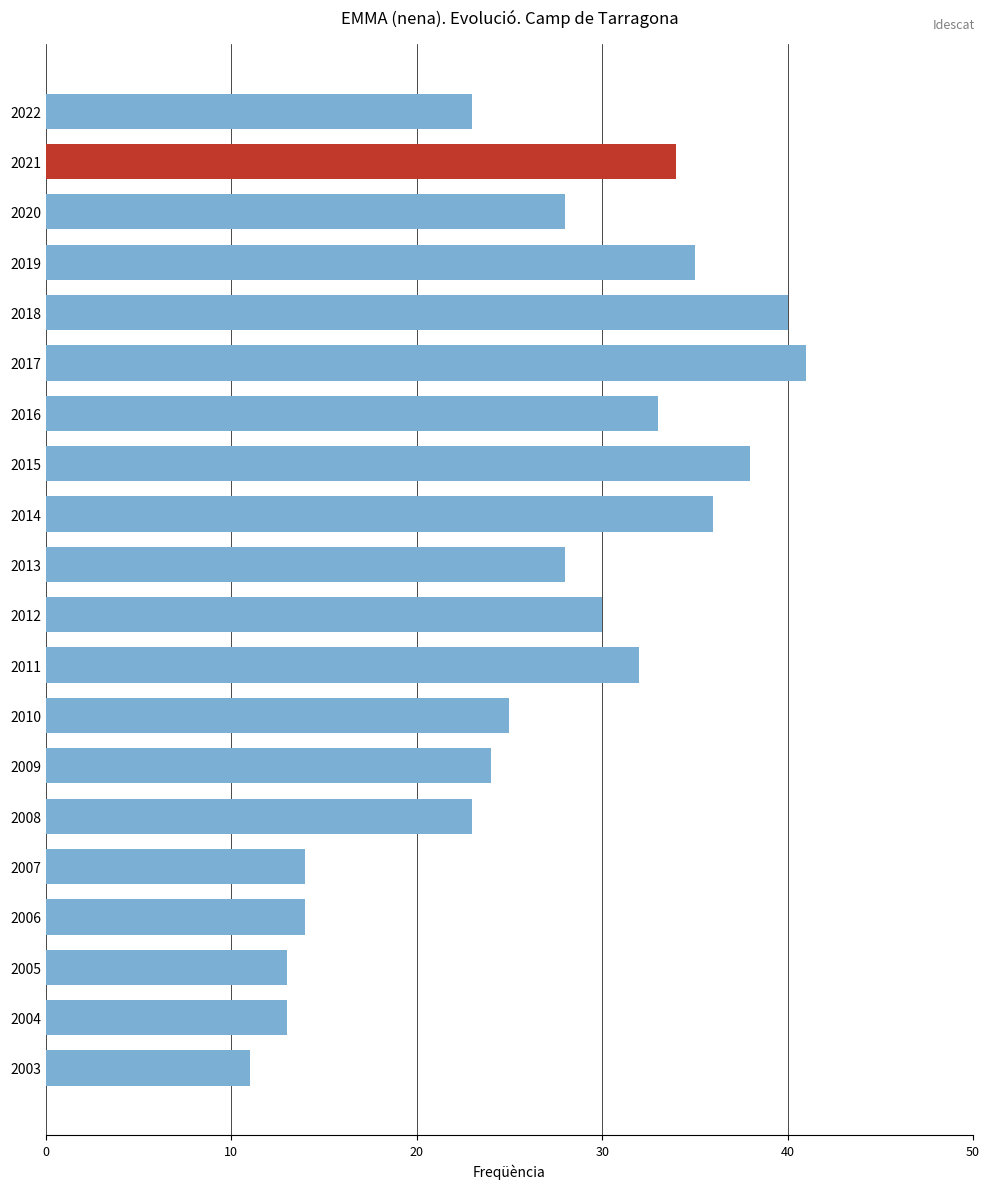

At which category does the chart reach its peak across all series?

2017